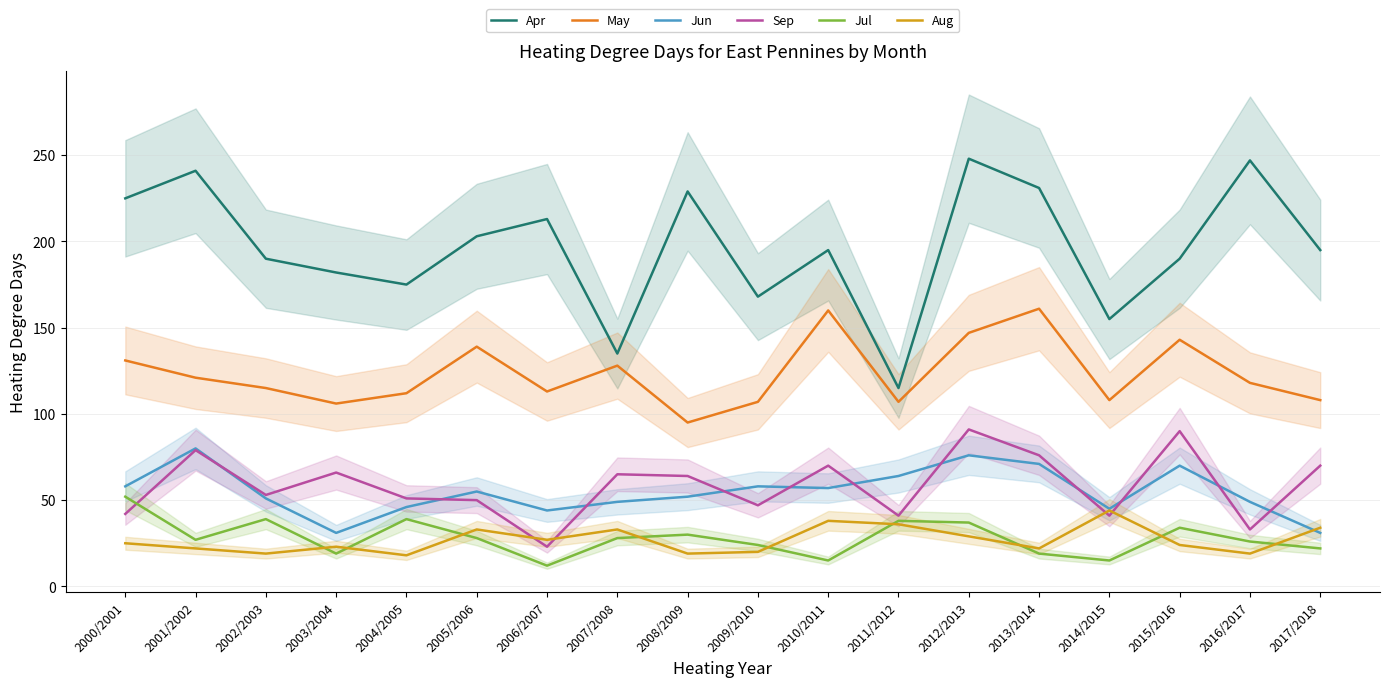

What is the difference between the maximum and minimum values in the Aug series?

26